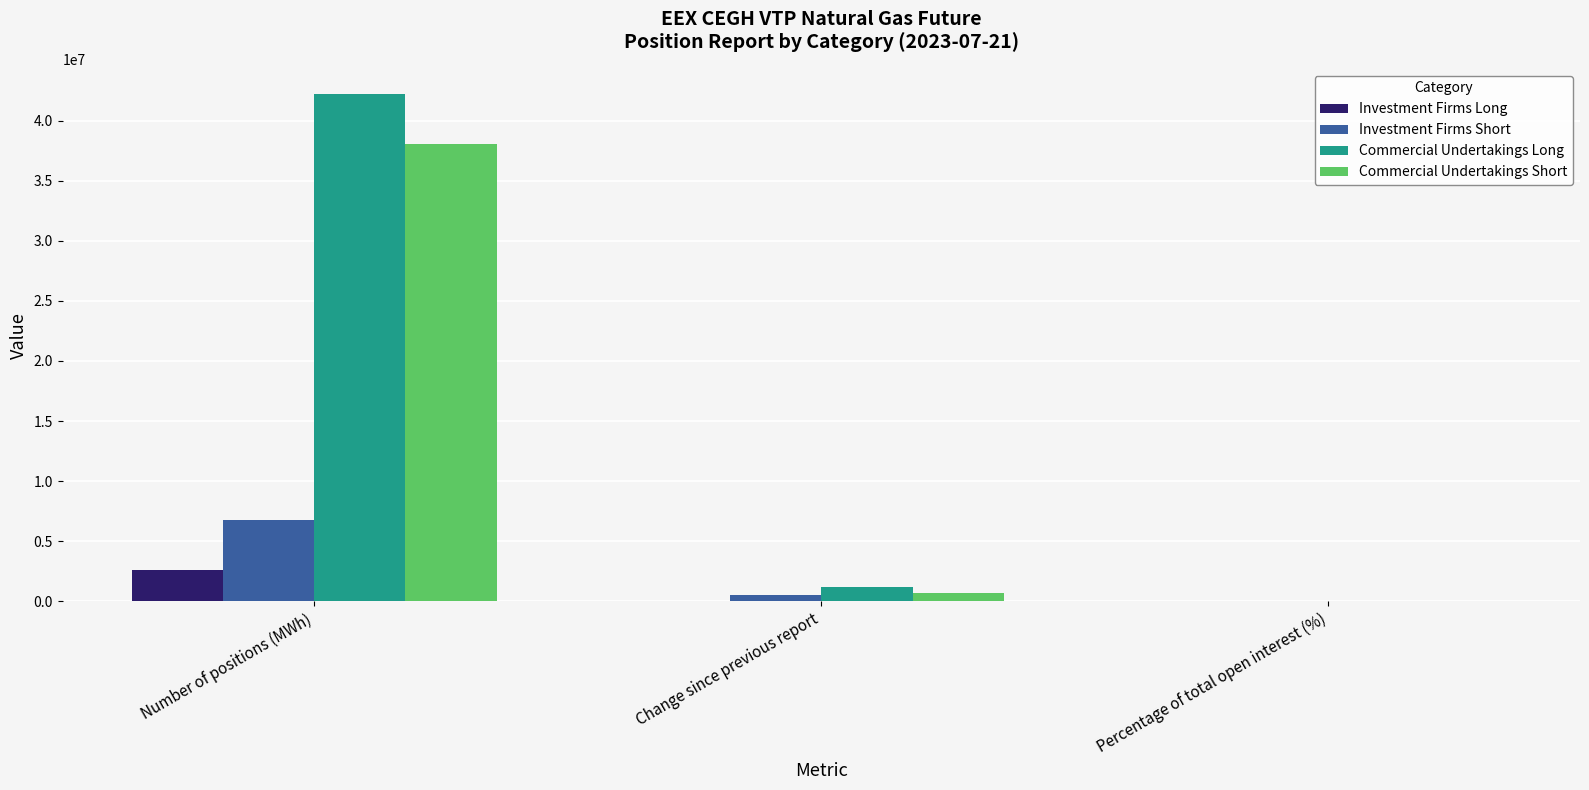

How many data points does each series have?

3